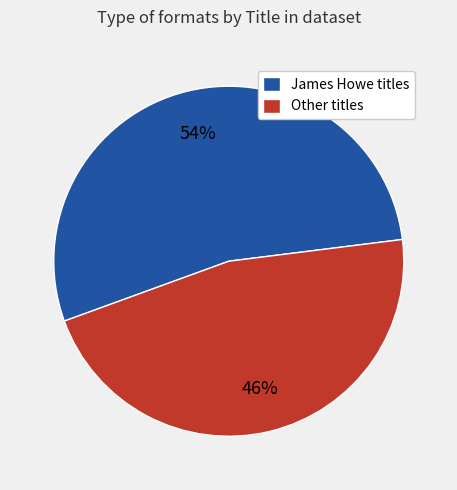

To the nearest percent, what portion does Other titles represent?

46%